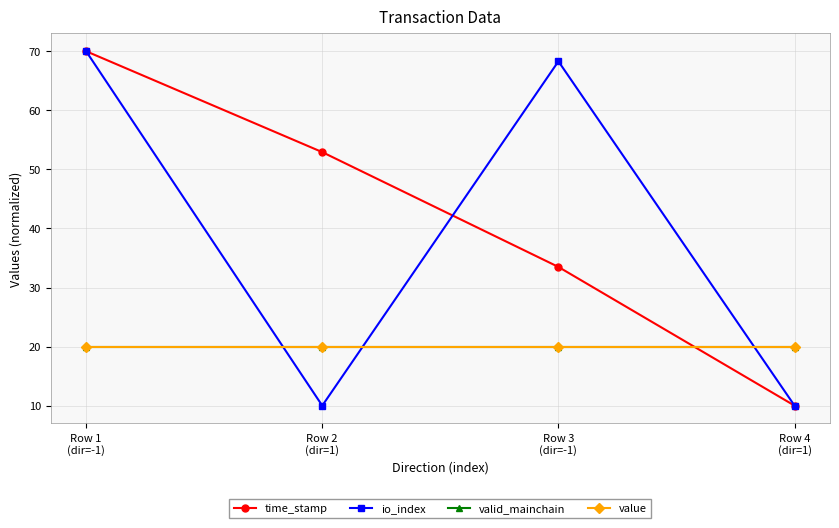

Which series ends up on top after the final intersection of valid_mainchain and io_index?

valid_mainchain